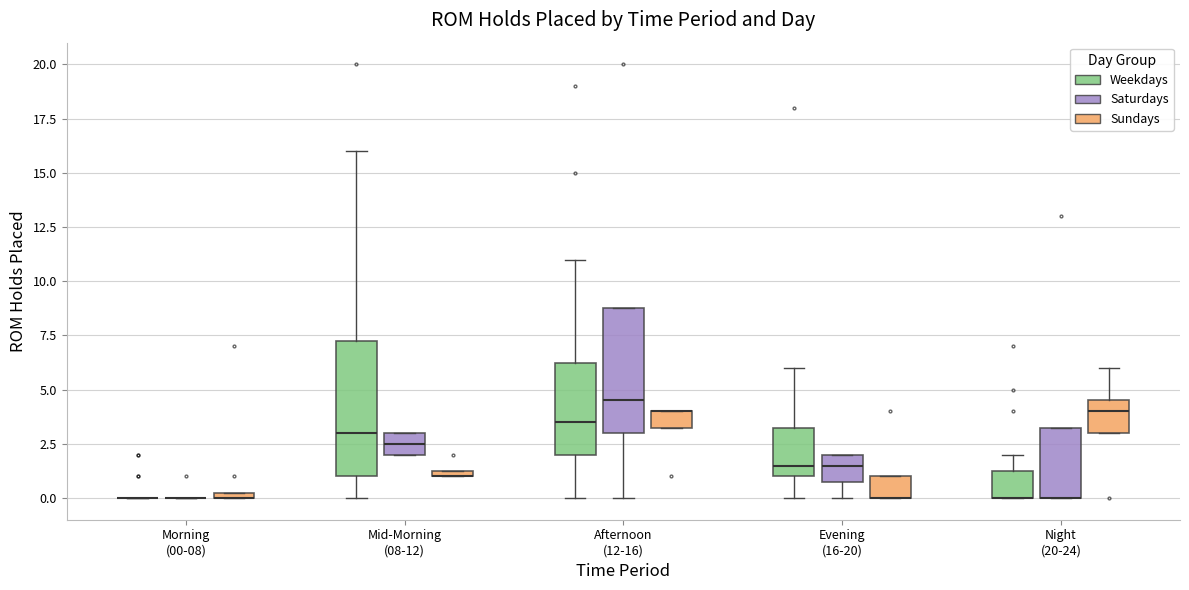

Where is the lower edge of the box for Evening (16-20) (Sundays) on the y-axis? The values are not printed on the chart, so give them approximately, as read against the axis.

0.0